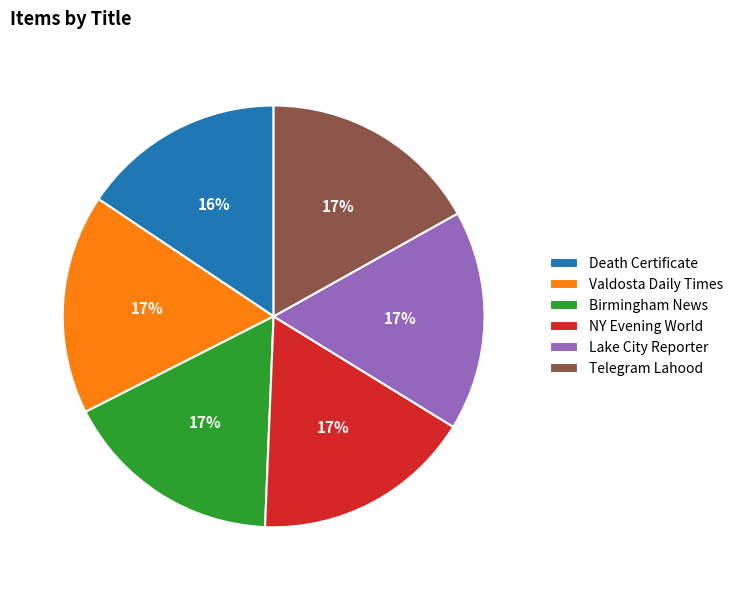

What is the ratio of the value at NY Evening World to the value at Lake City Reporter?

1.0